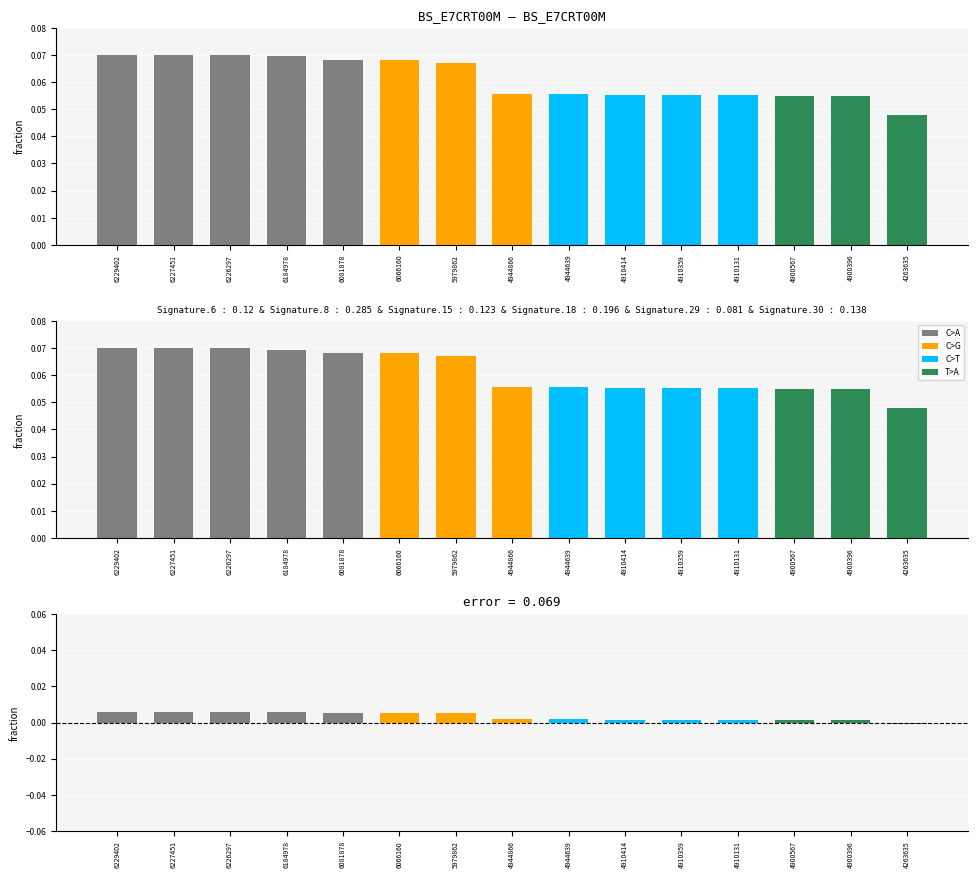

At which label does Count reach its peak?

6229402